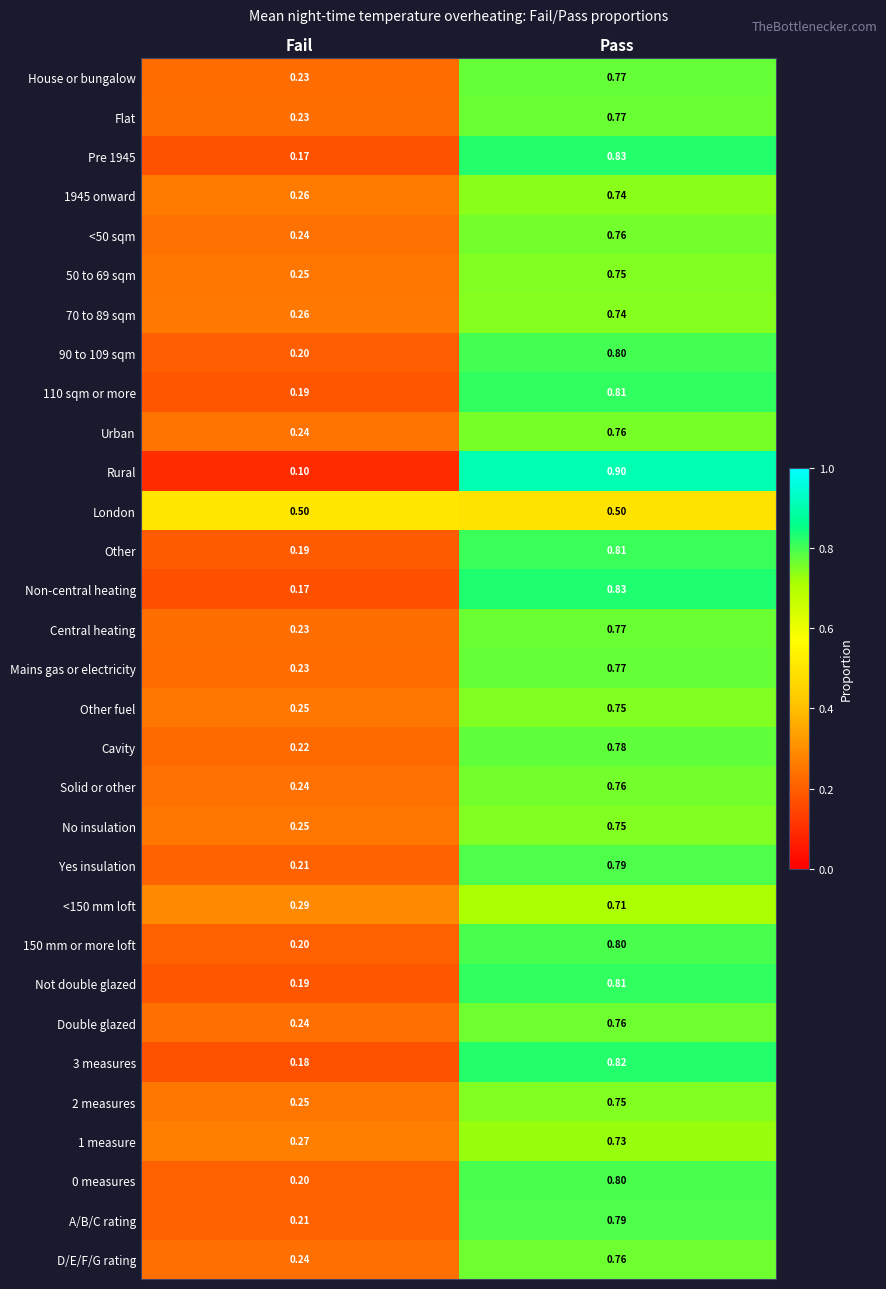

Rank the categories by Not double glazed value from lowest to highest.

Fail, Pass